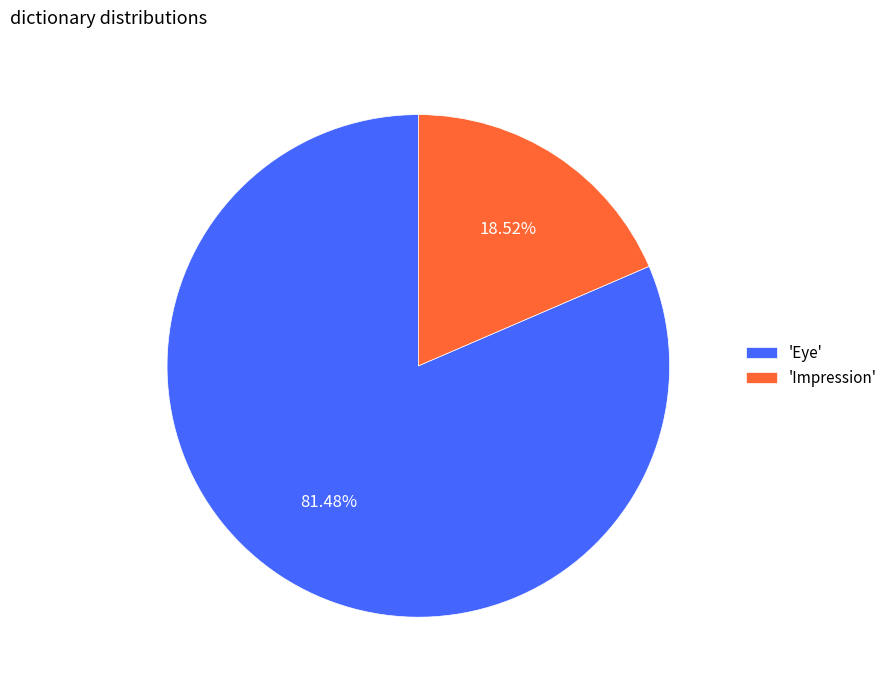

Rank the categories by value from lowest to highest.

'Impression', 'Eye'